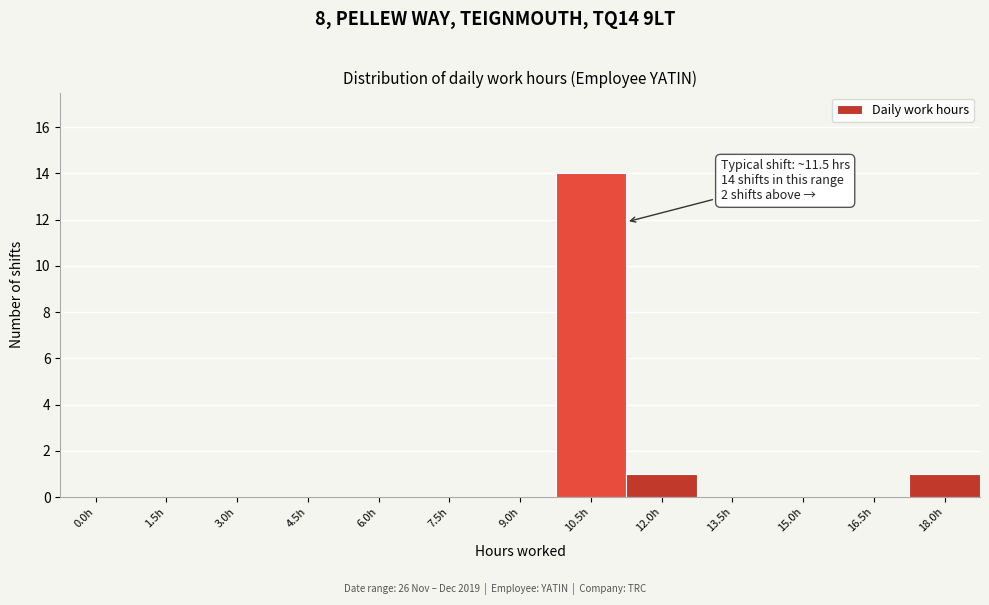

Reading left to right, transcribe all the data shown in this chart.

0.0h=0	1.5h=0	3.0h=0	4.5h=0	6.0h=0	7.5h=0	9.0h=0	10.5h=14	12.0h=1	13.5h=0	15.0h=0	16.5h=0	18.0h=1